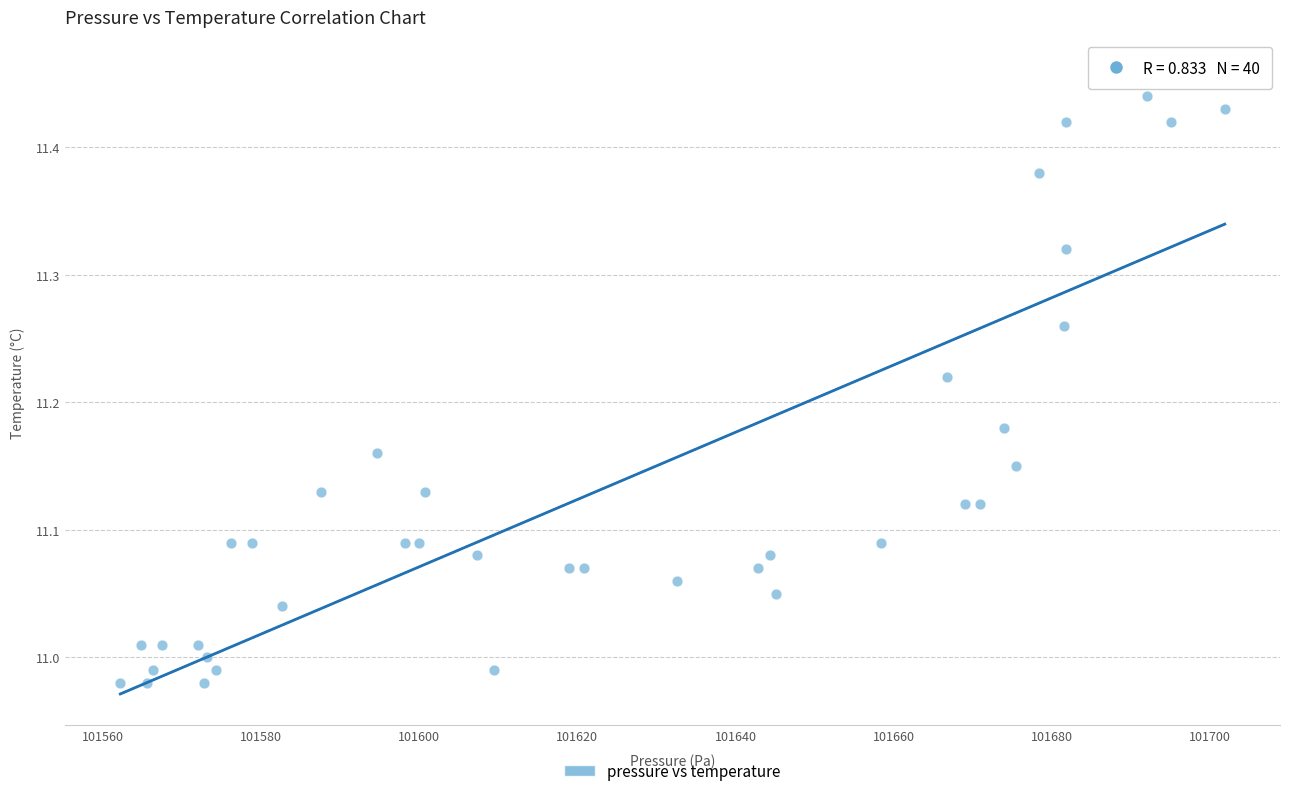

What is the range of Y values (max minus min)?

0.5